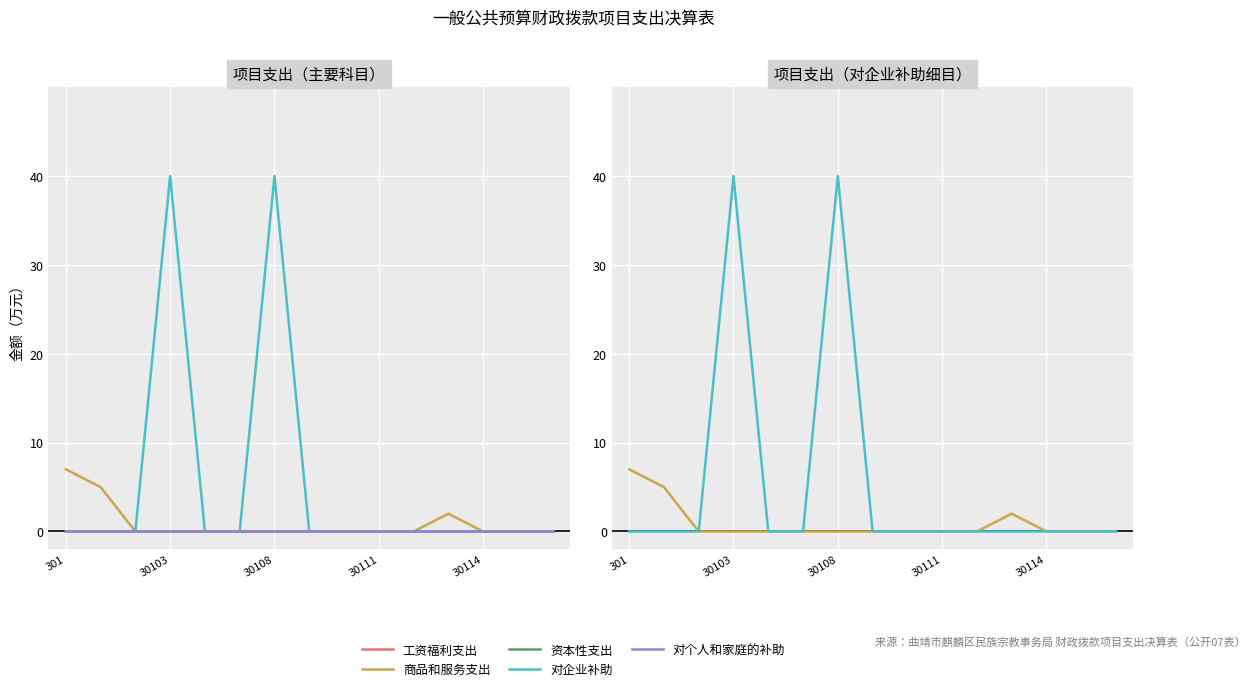

Rank the series by their maximum value, from lowest to highest.

工资福利支出, 资本性支出, 对个人和家庭的补助, 商品和服务支出, 对企业补助